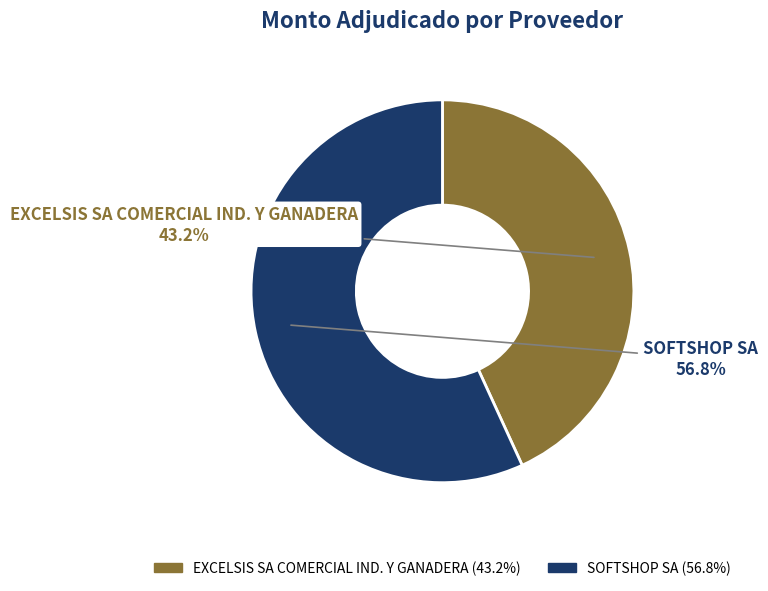

To the nearest percent, what is the difference between the largest and smallest slice percentages?

14%